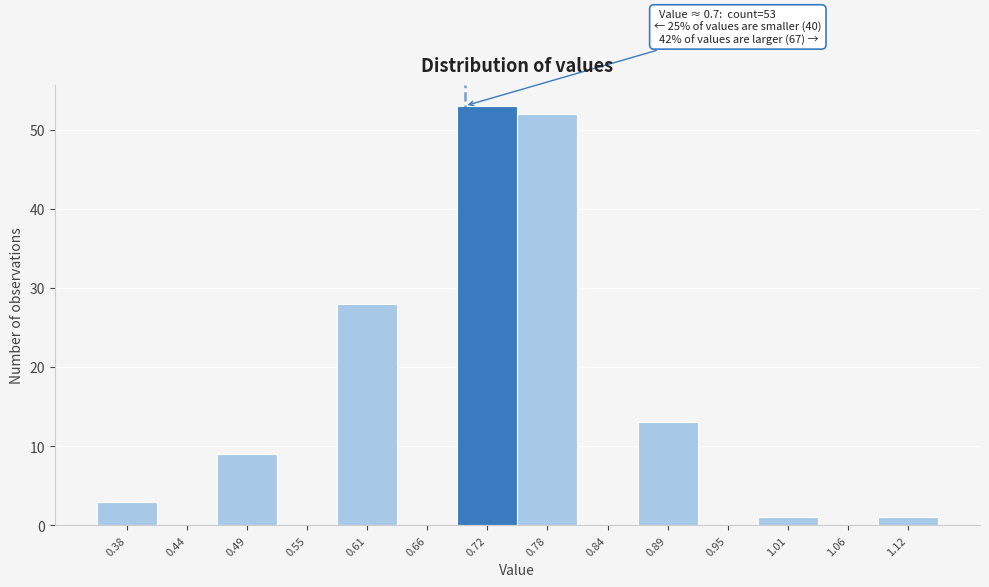

Over which range of the x-axis is the bar tallest?

0.69 to 0.75